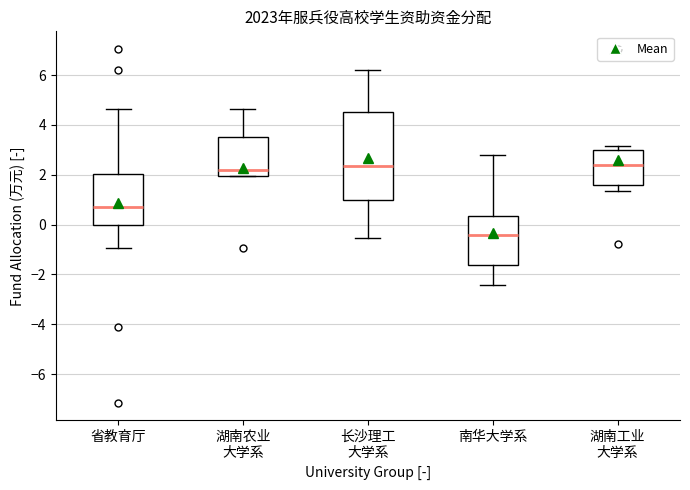

Reading left to right, read every box against the y-axis: the position of its median line, the range the box covers, and the ends of its whiskers. The values are not printed on the chart, so give them approximately, as read against the axis.

省教育厅: median 0.8, box 0.0 to 2.0, whiskers -1.0 to 4.6
湖南农业 大学系: median 2.2, box 2.0 to 3.6, whiskers 2.0 to 4.6
长沙理工 大学系: median 2.4, box 1.0 to 4.6, whiskers -0.6 to 6.2
南华大学系: median -0.4, box -1.6 to 0.4, whiskers -2.4 to 2.8
湖南工业 大学系: median 2.4, box 1.6 to 3.0, whiskers 1.4 to 3.2